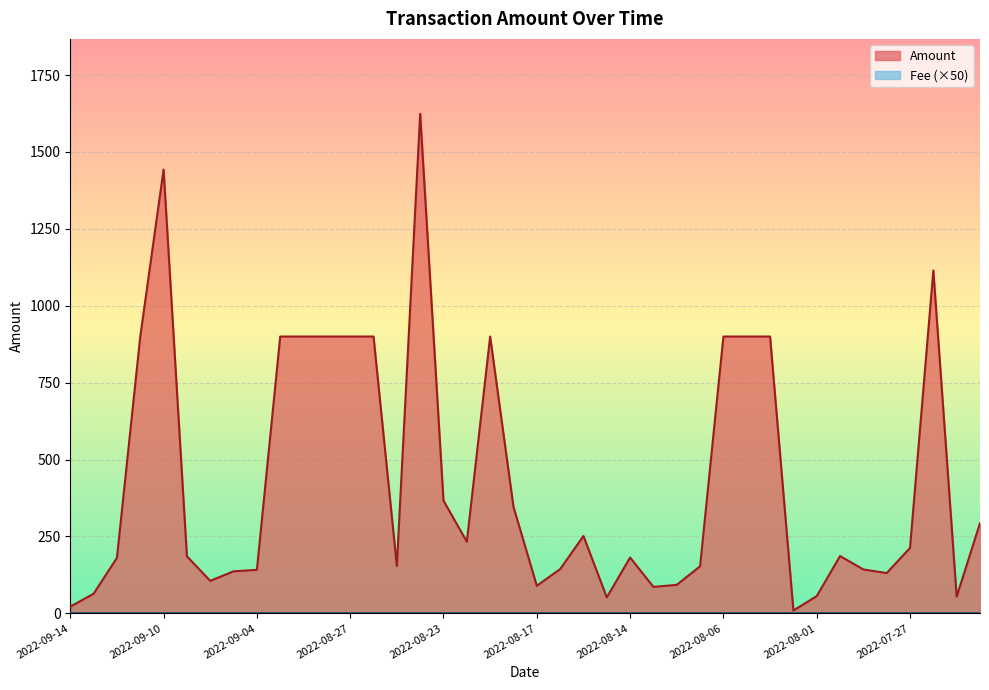

What is the label of the 28th point from the right?

2022-08-27